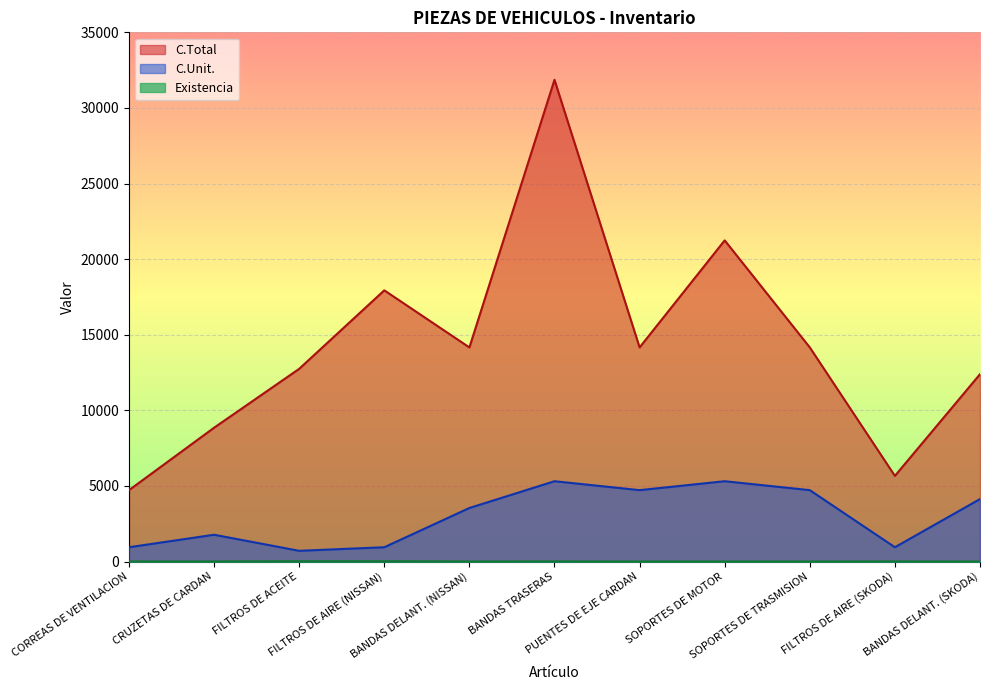

Which series has the largest total across all categories?

C.Total